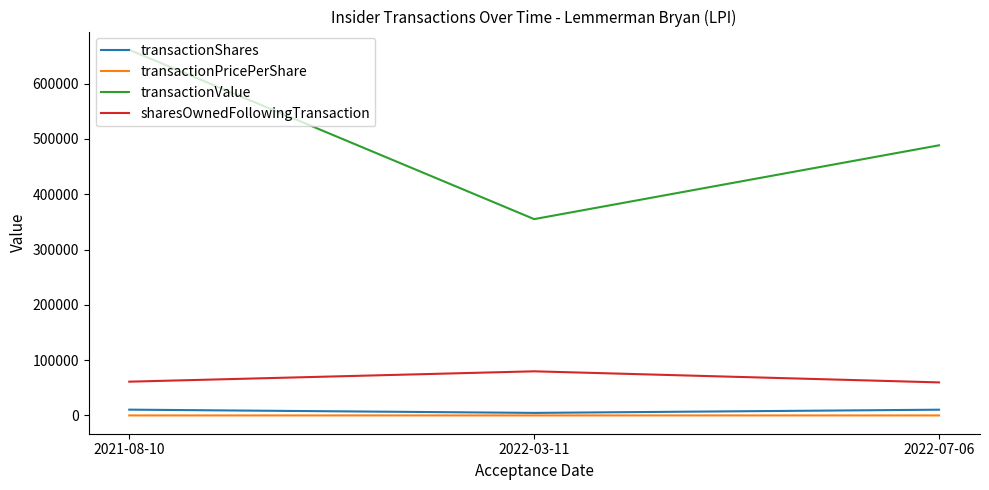

What position from the right is 2022-07-06?

1